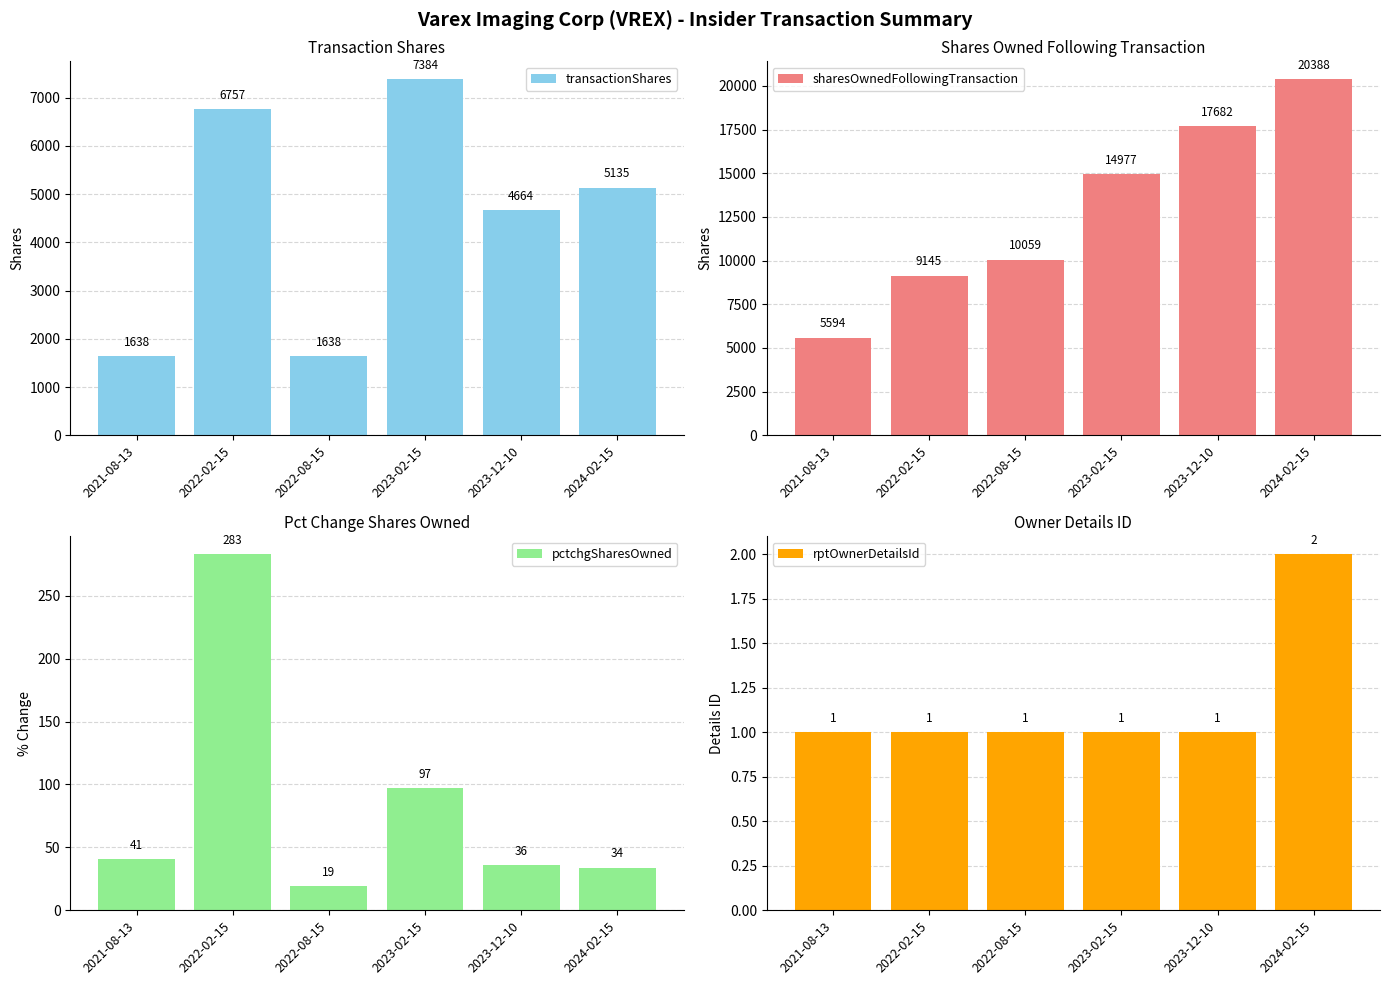

What are all the series names shown in the legend?

transactionShares, sharesOwnedFollowingTransaction, pctchgSharesOwned, rptOwnerDetailsId